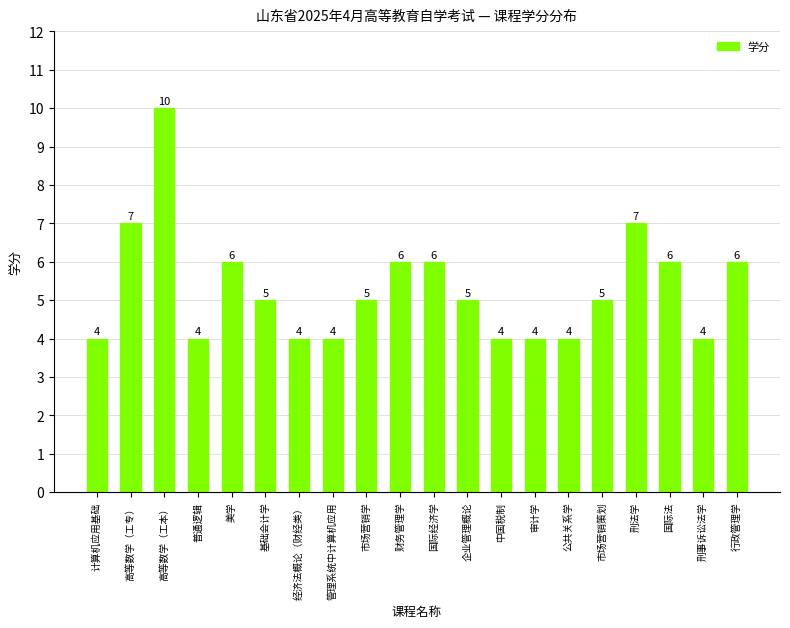

Between 公共关系学 and 行政管理学, which is larger?

行政管理学